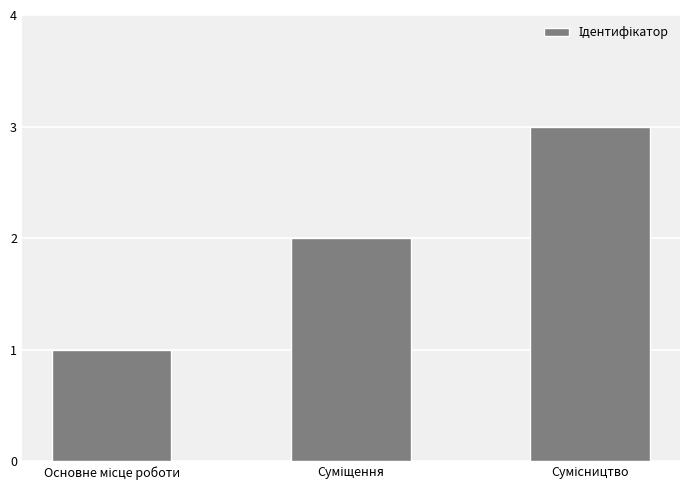

What is the maximum value shown in the chart?

3